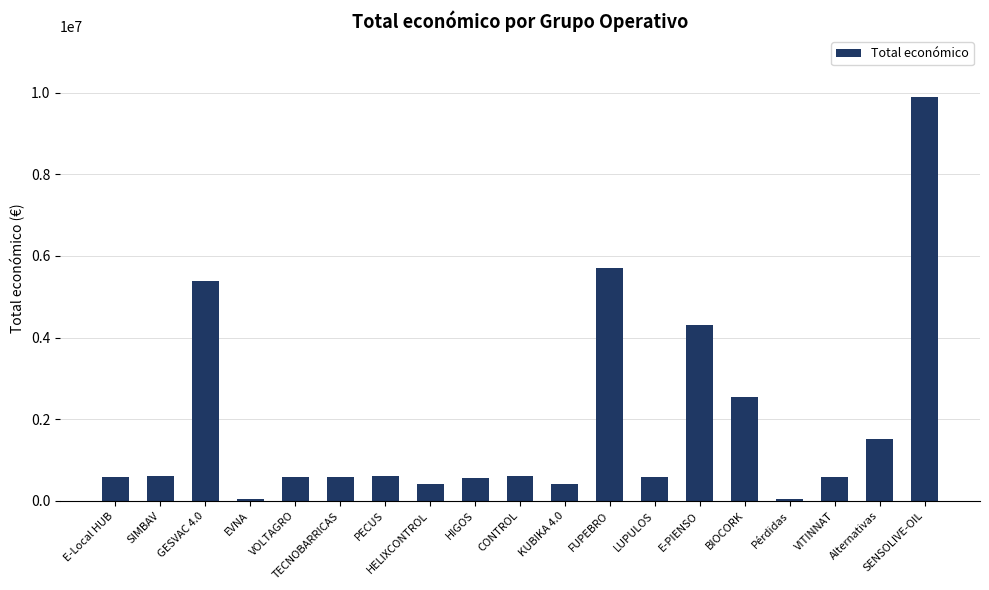

What is the label of the 2nd bar from the right?

Alternativas